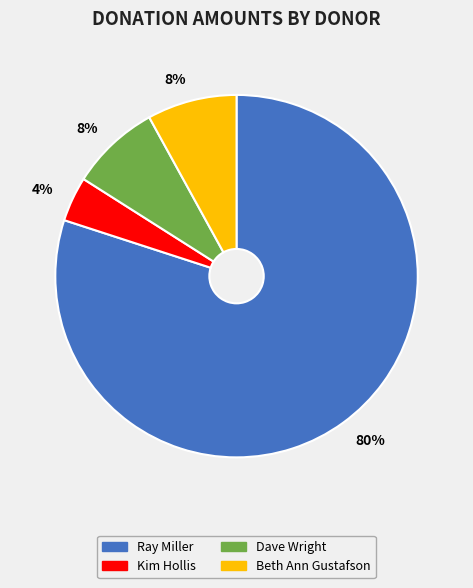

Is the sum of Kim Hollis and Beth Ann Gustafson greater than half?

No